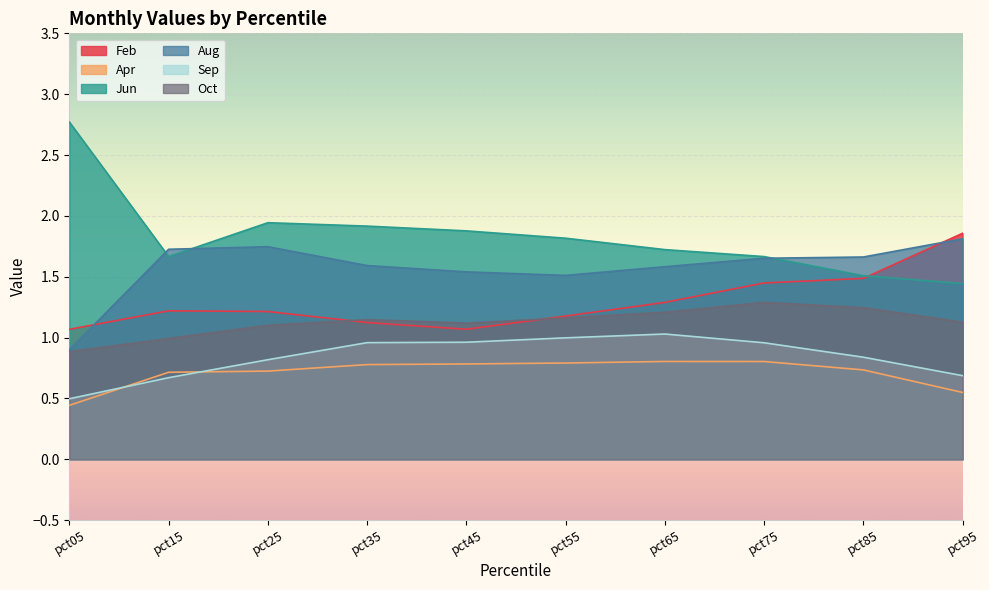

What is the value of the Apr point at the 4th from the left?

0.8